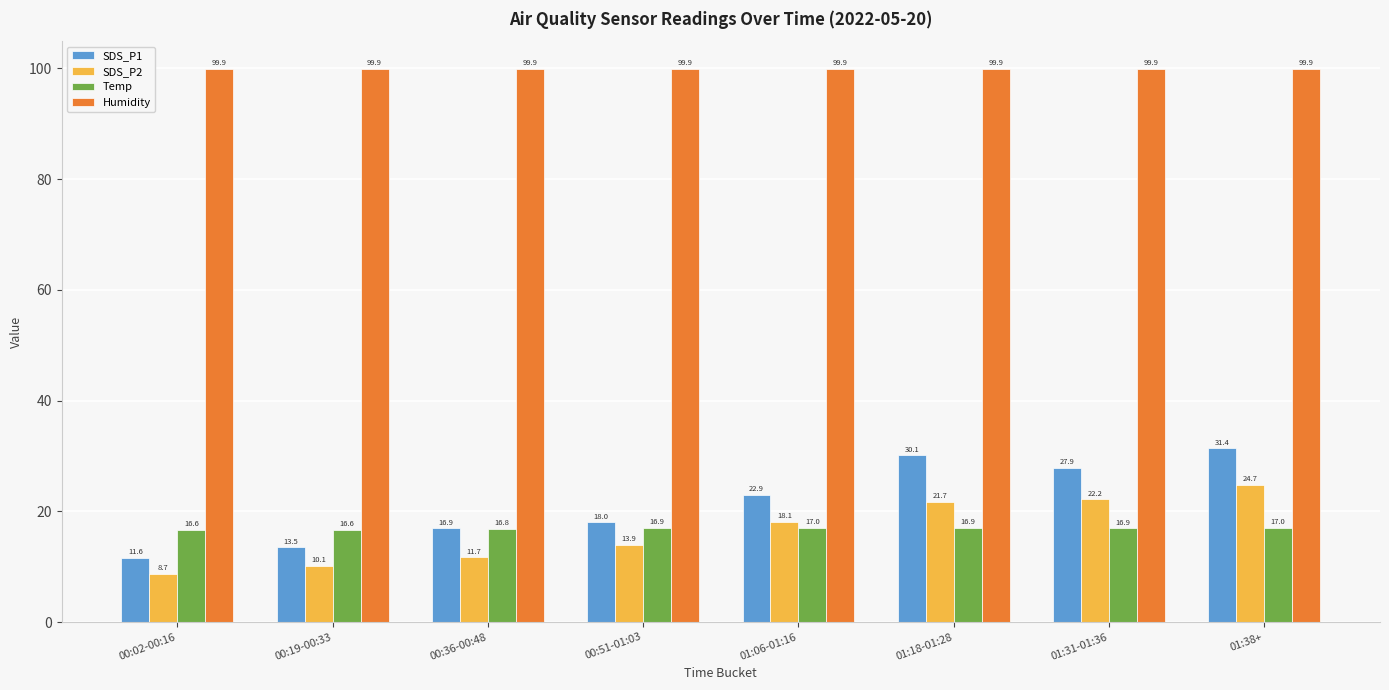

What is the minimum value for SDS_P1?

11.6